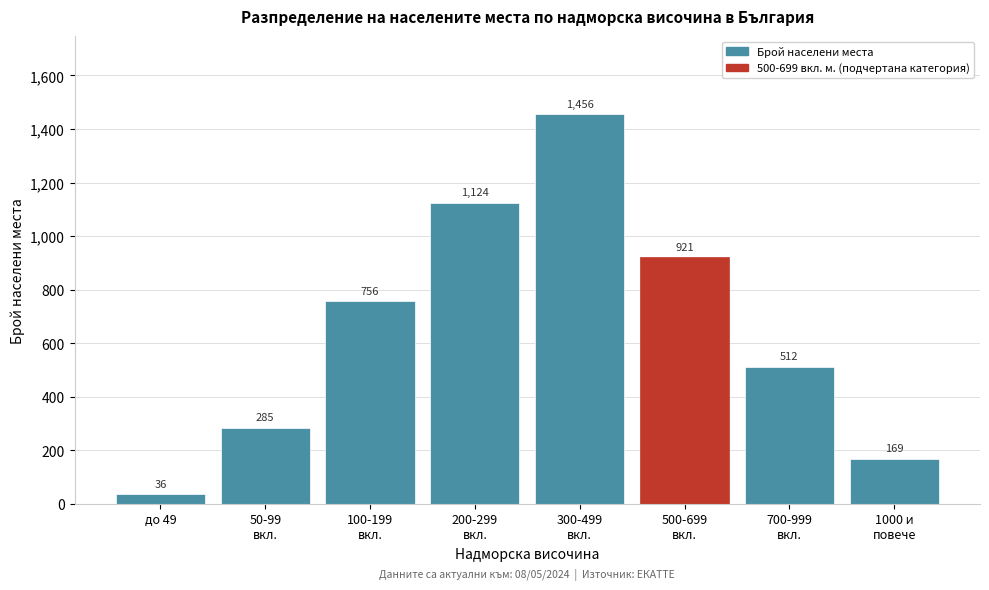

What position from the right is до 49?

8